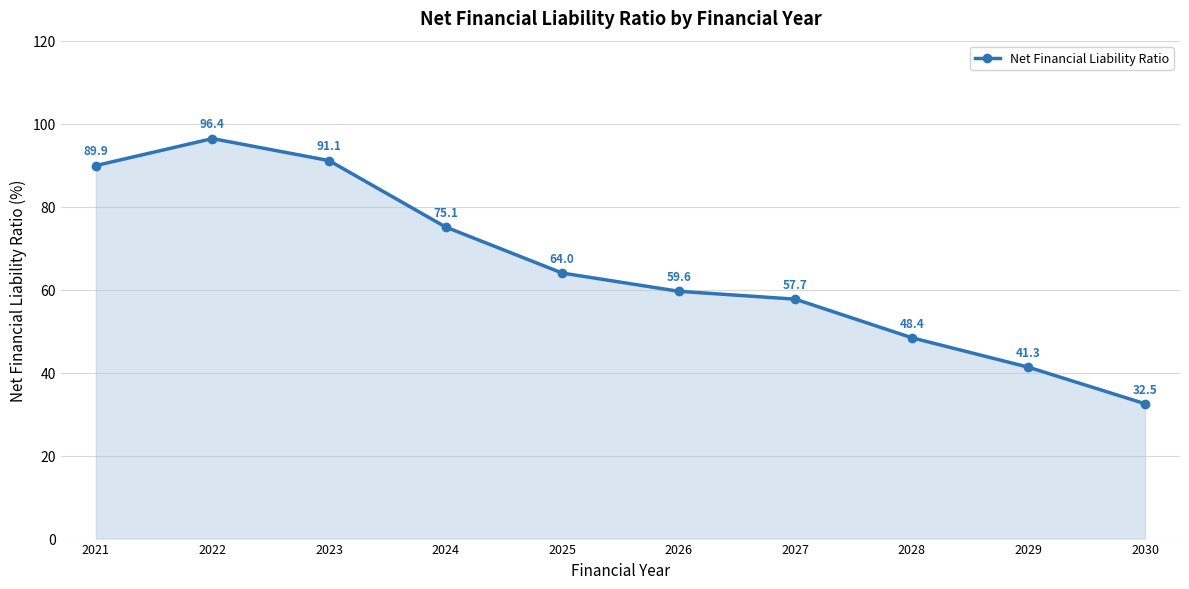

Reading left to right, list all the values displayed in this chart.

89.9	96.4	91.1	75.1	64.0	59.6	57.7	48.4	41.3	32.5